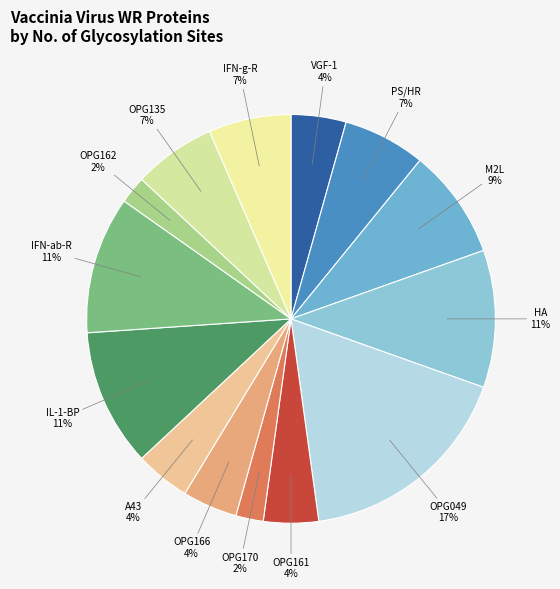

Which slice is the largest?

OPG049